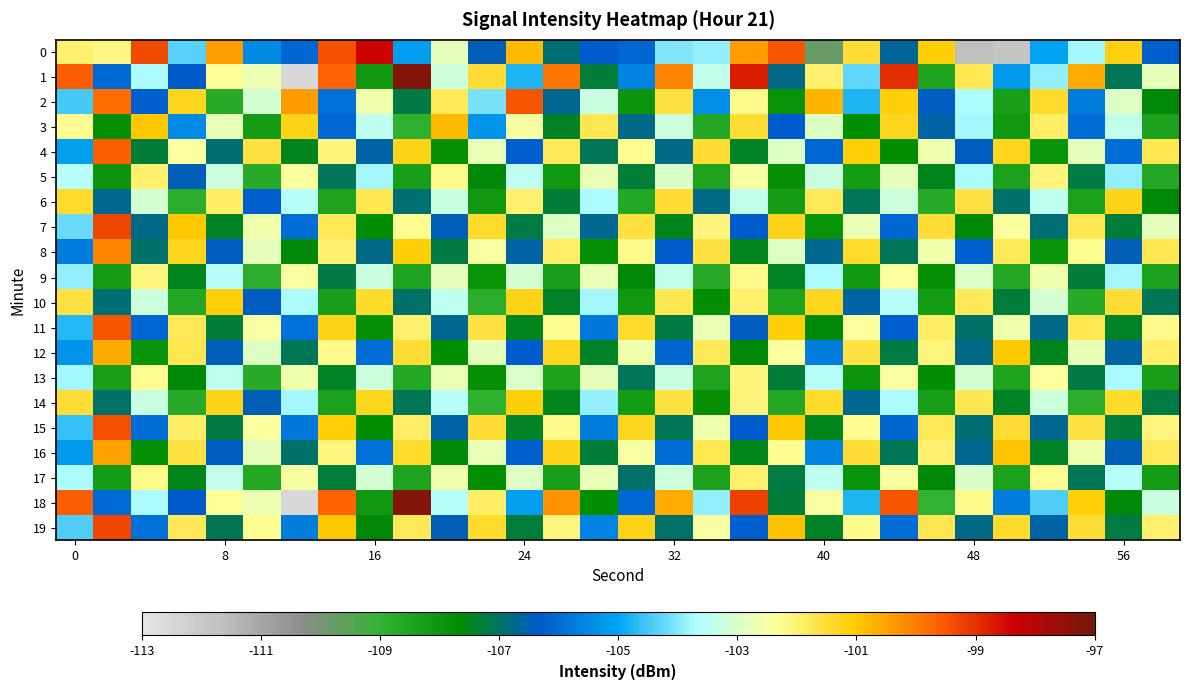

Which series has the largest range (max minus min)?

1